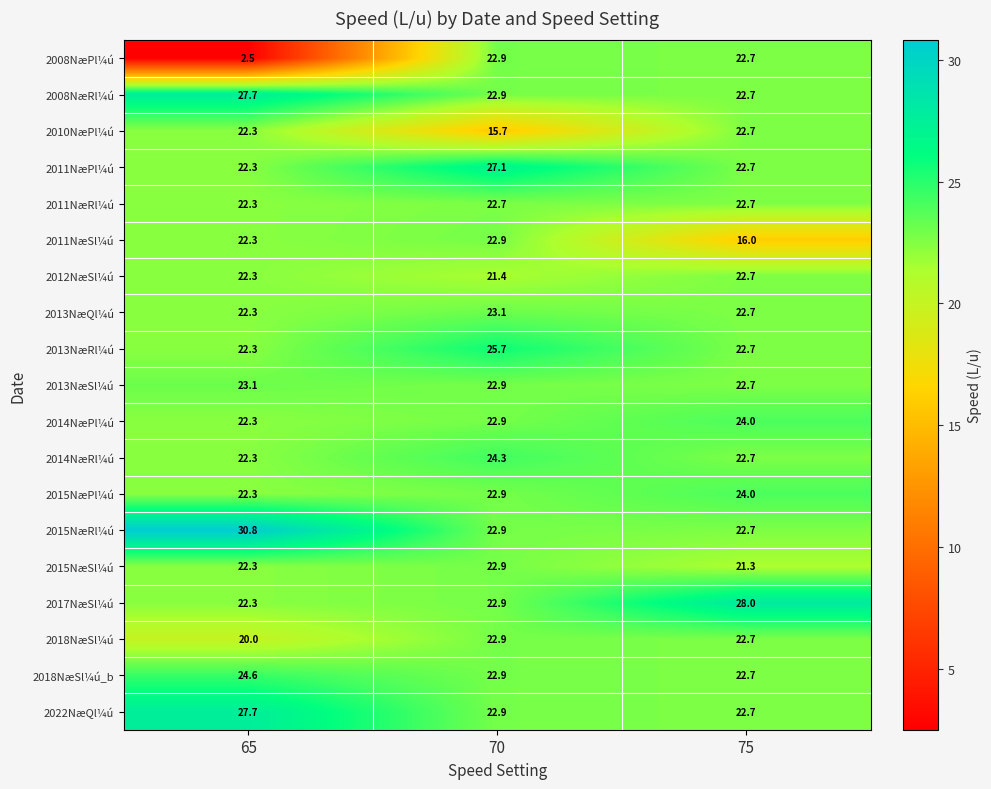

At which category is the sum across all series the highest?

70